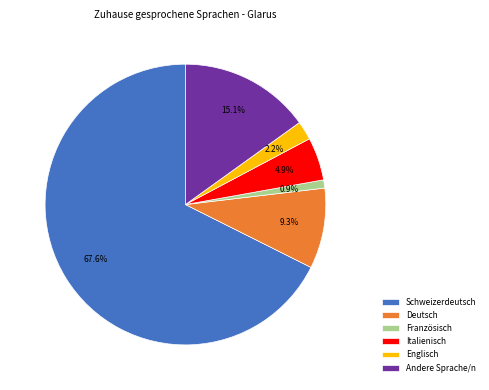

What is the smallest slice in the pie chart?

Französisch